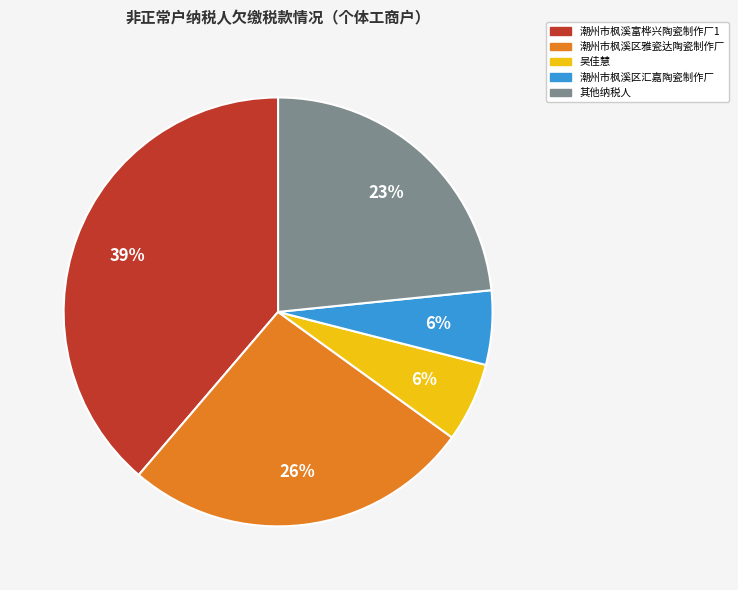

To the nearest percent, what is the average slice percentage?

20%